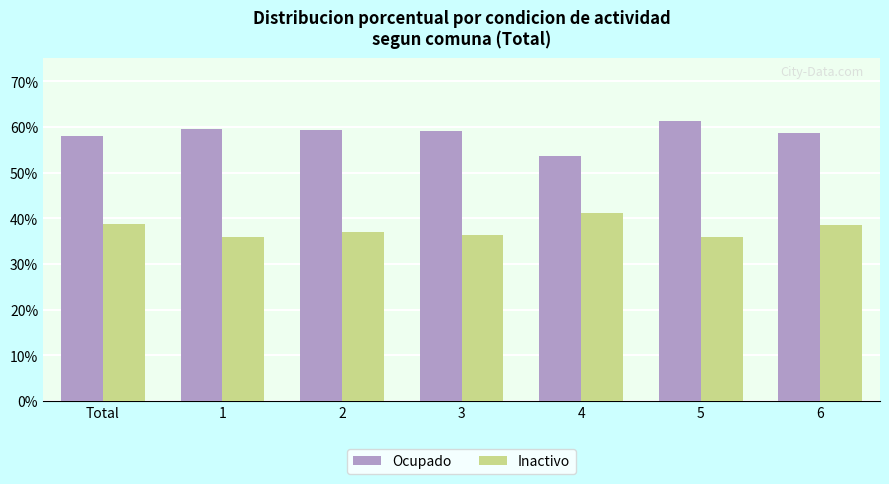

What is the average value of the Ocupado series?

58.5